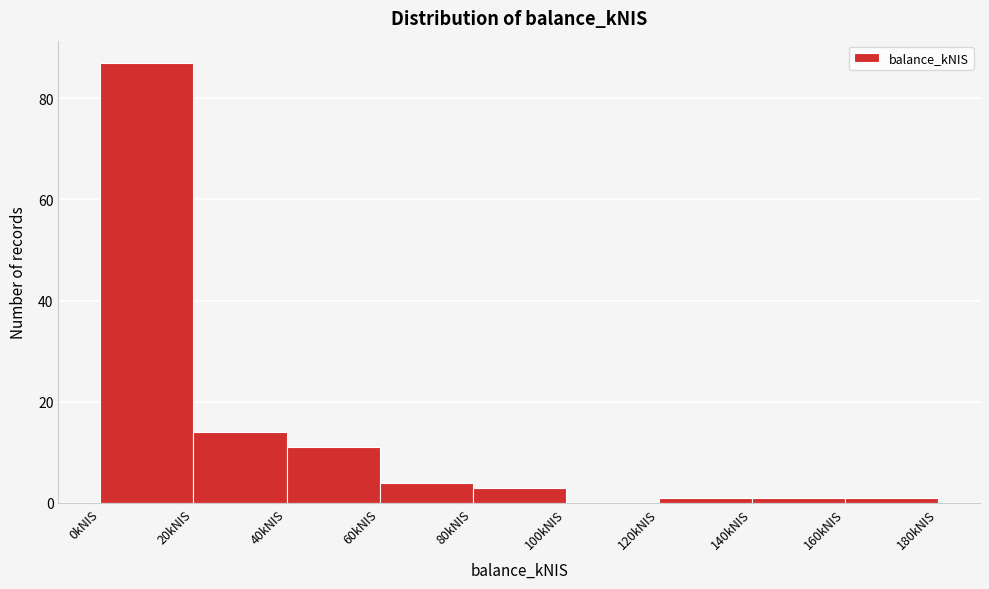

Reading left to right, transcribe this chart: for each bar, give the range it covers on the x-axis and its height. The values are not printed on the chart, so give them approximately, as read against the axis.

0 to 20: 88
20 to 40: 14
40 to 60: 12
60 to 80: 4
80 to 100: 4
100 to 120: 0
120 to 140: under 2
140 to 160: under 2
160 to 180: under 2